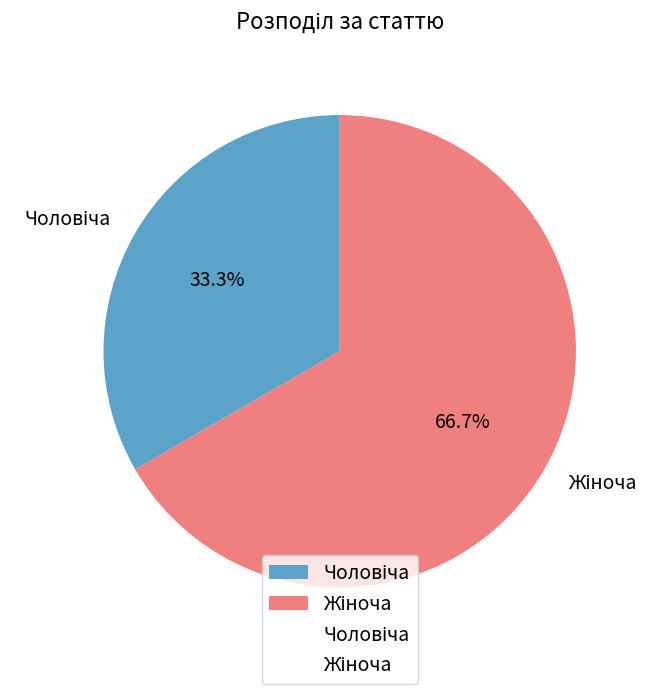

Does any single category account for the majority?

Yes